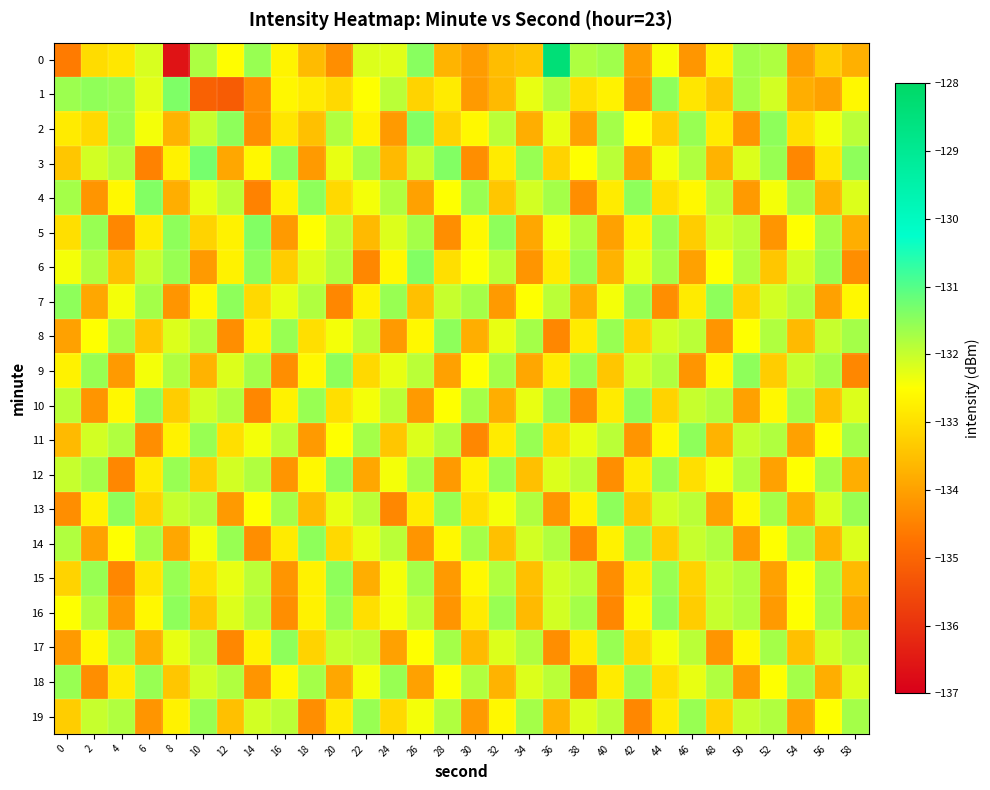

Reading left to right, list all the values displayed in this chart.

0: 0=-134.6	2=-133.1	4=-132.9	6=-132.2	8=-136.6	10=-131.8	12=-132.5	14=-131.6	16=-132.7	18=-133.6	20=-134.3	22=-132.2	24=-132.2	26=-131.5	28=-133.7	30=-134.1	32=-133.5	34=-133.4	36=-128.4	38=-131.8	40=-131.7	42=-134.1	44=-132.4	46=-134.2	48=-132.7	50=-131.7	52=-131.8	54=-134.0	56=-133.3	58=-133.8
1: 0=-131.6	2=-131.5	4=-131.6	6=-132.2	8=-131.4	10=-135.1	12=-135.2	14=-134.3	16=-132.6	18=-132.8	20=-133.1	22=-132.5	24=-131.9	26=-133.2	28=-132.8	30=-134.1	32=-133.6	34=-132.3	36=-131.8	38=-133.0	40=-132.7	42=-134.2	44=-131.5	46=-132.9	48=-133.4	50=-131.7	52=-132.1	54=-133.8	56=-134.0	58=-132.6
2: 0=-132.8	2=-133.1	4=-131.6	6=-132.4	8=-133.7	10=-132.0	12=-131.5	14=-134.3	16=-132.9	18=-133.5	20=-131.8	22=-132.7	24=-134.1	26=-131.4	28=-133.2	30=-132.6	32=-131.9	34=-133.8	36=-132.3	38=-134.0	40=-131.7	42=-132.5	44=-133.3	46=-131.6	48=-132.8	50=-134.2	52=-131.5	54=-133.0	56=-132.4	58=-131.9
3: 0=-133.4	2=-132.1	4=-131.8	6=-134.5	8=-132.7	10=-131.3	12=-133.9	14=-132.6	16=-131.5	18=-134.1	20=-132.3	22=-131.7	24=-133.6	26=-132.0	28=-131.4	30=-134.3	32=-132.8	34=-131.6	36=-133.2	38=-132.5	40=-131.9	42=-134.0	44=-132.4	46=-131.8	48=-133.7	50=-132.2	52=-131.6	54=-134.4	56=-132.9	58=-131.5
4: 0=-131.7	2=-134.2	4=-132.6	6=-131.4	8=-133.8	10=-132.3	12=-131.9	14=-134.5	16=-132.7	18=-131.5	20=-133.1	22=-132.4	24=-131.8	26=-134.0	28=-132.5	30=-131.6	32=-133.4	34=-132.1	36=-131.7	38=-134.3	40=-132.8	42=-131.5	44=-133.0	46=-132.6	48=-131.9	50=-134.1	52=-132.4	54=-131.7	56=-133.7	58=-132.2
5: 0=-133.0	2=-131.6	4=-134.4	6=-132.8	8=-131.5	10=-133.2	12=-132.7	14=-131.4	16=-134.1	18=-132.5	20=-131.9	22=-133.6	24=-132.2	26=-131.7	28=-134.3	30=-132.6	32=-131.5	34=-133.9	36=-132.4	38=-131.8	40=-134.0	42=-132.7	44=-131.6	46=-133.3	48=-132.1	50=-131.9	52=-134.2	54=-132.5	56=-131.7	58=-133.8
6: 0=-132.4	2=-131.8	4=-133.5	6=-132.0	8=-131.6	10=-134.1	12=-132.7	14=-131.5	16=-133.3	18=-132.2	20=-131.8	22=-134.4	24=-132.6	26=-131.4	28=-133.0	30=-132.5	32=-131.9	34=-134.2	36=-132.8	38=-131.6	40=-133.7	42=-132.3	44=-131.7	46=-134.0	48=-132.5	50=-131.8	52=-133.4	54=-132.1	56=-131.6	58=-134.3
7: 0=-131.5	2=-133.9	4=-132.4	6=-131.7	8=-134.2	10=-132.6	12=-131.5	14=-133.1	16=-132.3	18=-131.8	20=-134.4	22=-132.7	24=-131.6	26=-133.5	28=-132.0	30=-131.7	32=-134.1	34=-132.5	36=-131.9	38=-133.8	40=-132.4	42=-131.6	44=-134.3	46=-132.8	48=-131.5	50=-133.2	52=-132.1	54=-131.8	56=-134.0	58=-132.6
8: 0=-134.0	2=-132.5	4=-131.7	6=-133.4	8=-132.2	10=-131.8	12=-134.3	14=-132.7	16=-131.6	18=-133.0	20=-132.4	22=-131.9	24=-134.1	26=-132.6	28=-131.5	30=-133.8	32=-132.3	34=-131.7	36=-134.4	38=-132.8	40=-131.6	42=-133.2	44=-132.1	46=-131.9	48=-134.2	50=-132.5	52=-131.8	54=-133.6	56=-132.0	58=-131.7
9: 0=-132.7	2=-131.6	4=-134.1	6=-132.4	8=-131.8	10=-133.7	12=-132.2	14=-131.7	16=-134.3	18=-132.6	20=-131.5	22=-133.1	24=-132.3	26=-131.9	28=-134.0	30=-132.5	32=-131.7	34=-133.9	36=-132.8	38=-131.6	40=-133.4	42=-132.1	44=-131.8	46=-134.2	48=-132.6	50=-131.5	52=-133.3	54=-132.0	56=-131.7	58=-134.4
10: 0=-131.9	2=-134.2	4=-132.6	6=-131.5	8=-133.3	10=-132.1	12=-131.8	14=-134.4	16=-132.7	18=-131.6	20=-133.0	22=-132.4	24=-131.9	26=-134.1	28=-132.5	30=-131.7	32=-133.8	34=-132.3	36=-131.6	38=-134.3	40=-132.8	42=-131.5	44=-133.2	46=-132.0	48=-131.8	50=-134.0	52=-132.6	54=-131.7	56=-133.5	58=-132.2
11: 0=-133.6	2=-132.1	4=-131.8	6=-134.3	8=-132.7	10=-131.6	12=-133.0	14=-132.4	16=-131.9	18=-134.1	20=-132.5	22=-131.7	24=-133.4	26=-132.2	28=-131.8	30=-134.4	32=-132.8	34=-131.6	36=-133.1	38=-132.3	40=-131.9	42=-134.2	44=-132.6	46=-131.5	48=-133.7	50=-132.0	52=-131.8	54=-134.0	56=-132.5	58=-131.7
12: 0=-132.0	2=-131.7	4=-134.4	6=-132.8	8=-131.6	10=-133.3	12=-132.1	14=-131.8	16=-134.2	18=-132.6	20=-131.5	22=-133.9	24=-132.4	26=-131.7	28=-134.1	30=-132.7	32=-131.6	34=-133.5	36=-132.2	38=-131.9	40=-134.3	42=-132.8	44=-131.6	46=-133.0	48=-132.4	50=-131.8	52=-134.0	54=-132.5	56=-131.7	58=-133.8
13: 0=-134.3	2=-132.7	4=-131.5	6=-133.2	8=-132.0	10=-131.8	12=-134.1	14=-132.5	16=-131.7	18=-133.6	20=-132.3	22=-131.9	24=-134.4	26=-132.8	28=-131.6	30=-133.0	32=-132.4	34=-131.8	36=-134.2	38=-132.7	40=-131.5	42=-133.4	44=-132.1	46=-131.9	48=-134.0	50=-132.6	52=-131.7	54=-133.8	56=-132.2	58=-131.6
14: 0=-131.8	2=-134.0	4=-132.5	6=-131.7	8=-133.9	10=-132.4	12=-131.6	14=-134.3	16=-132.8	18=-131.5	20=-133.1	22=-132.3	24=-131.9	26=-134.2	28=-132.6	30=-131.7	32=-133.5	34=-132.1	36=-131.8	38=-134.4	40=-132.7	42=-131.6	44=-133.3	46=-132.0	48=-131.8	50=-134.1	52=-132.5	54=-131.7	56=-133.7	58=-132.2
15: 0=-133.2	2=-131.6	4=-134.4	6=-132.9	8=-131.6	10=-133.0	12=-132.3	14=-131.9	16=-134.2	18=-132.7	20=-131.5	22=-133.8	24=-132.4	26=-131.7	28=-134.1	30=-132.6	32=-131.8	34=-133.5	36=-132.1	38=-131.9	40=-134.3	42=-132.8	44=-131.6	46=-133.2	48=-132.0	50=-131.8	52=-134.0	54=-132.5	56=-131.7	58=-133.6
16: 0=-132.5	2=-131.8	4=-134.1	6=-132.6	8=-131.5	10=-133.4	12=-132.2	14=-131.8	16=-134.3	18=-132.7	20=-131.6	22=-133.0	24=-132.4	26=-131.9	28=-134.2	30=-132.8	32=-131.6	34=-133.6	36=-132.1	38=-131.7	40=-134.4	42=-132.6	44=-131.5	46=-133.3	48=-132.0	50=-131.8	52=-134.1	54=-132.5	56=-131.7	58=-133.9
17: 0=-134.1	2=-132.6	4=-131.7	6=-133.8	8=-132.3	10=-131.8	12=-134.4	14=-132.7	16=-131.5	18=-133.2	20=-132.0	22=-131.9	24=-134.0	26=-132.5	28=-131.7	30=-133.6	32=-132.2	34=-131.8	36=-134.3	38=-132.8	40=-131.6	42=-133.1	44=-132.4	46=-131.9	48=-134.2	50=-132.6	52=-131.7	54=-133.5	56=-132.1	58=-131.8
18: 0=-131.6	2=-134.3	4=-132.8	6=-131.6	8=-133.4	10=-132.1	12=-131.8	14=-134.2	16=-132.6	18=-131.7	20=-133.9	22=-132.4	24=-131.6	26=-134.0	28=-132.5	30=-131.8	32=-133.7	34=-132.2	36=-131.9	38=-134.4	40=-132.8	42=-131.6	44=-133.0	46=-132.3	48=-131.8	50=-134.1	52=-132.5	54=-131.7	56=-133.8	58=-132.2
19: 0=-133.3	2=-132.0	4=-131.8	6=-134.2	8=-132.7	10=-131.6	12=-133.5	14=-132.1	16=-131.9	18=-134.3	20=-132.8	22=-131.6	24=-133.1	26=-132.4	28=-131.8	30=-134.1	32=-132.6	34=-131.7	36=-133.7	38=-132.2	40=-131.9	42=-134.4	44=-132.8	46=-131.6	48=-133.2	50=-132.0	52=-131.8	54=-134.0	56=-132.5	58=-131.7